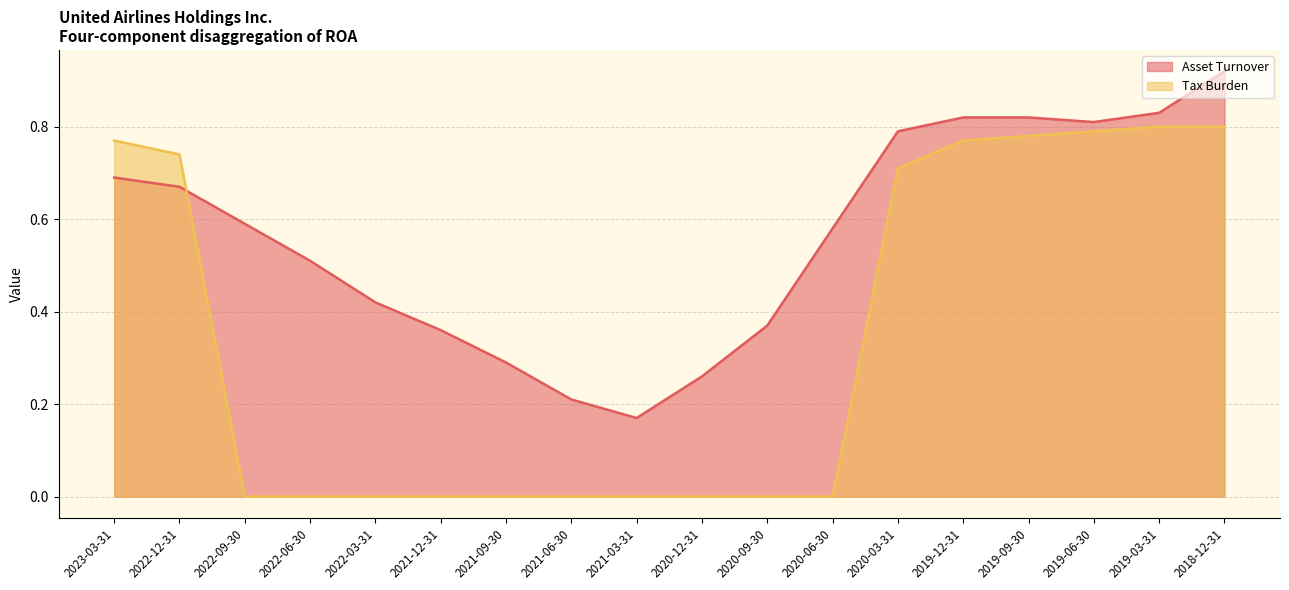

At which label does Asset Turnover reach its peak?

2018-12-31